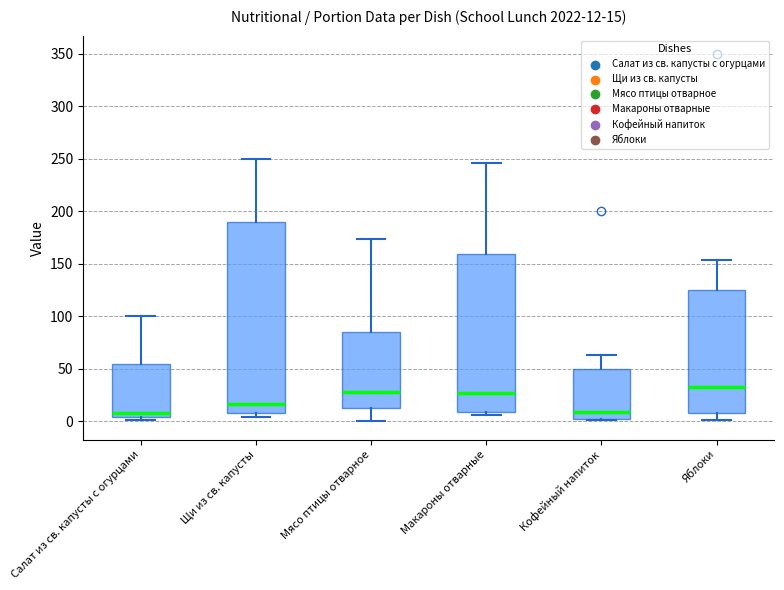

Comparing the boxes themselves (not the whiskers), which one is the tallest?

Щи из св. капусты